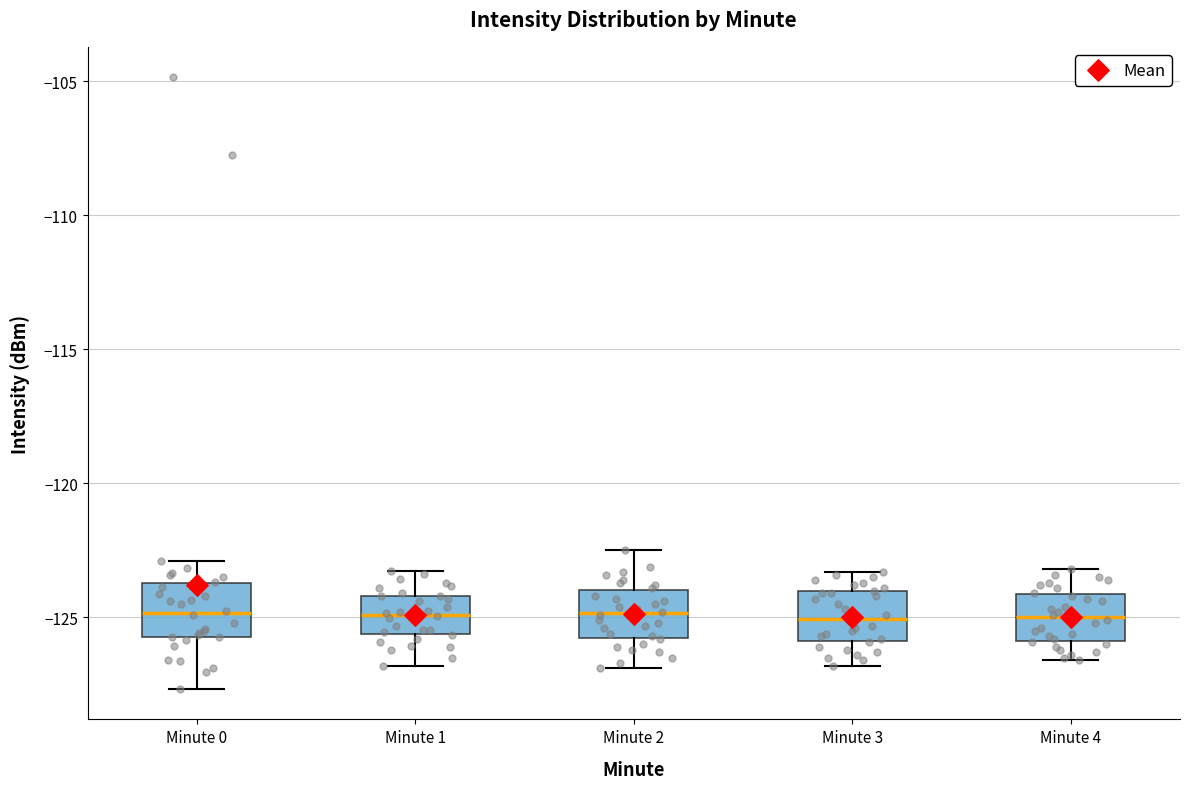

Reading left to right, read every box against the y-axis: the position of its median line, the range the box covers, and the ends of its whiskers. The values are not printed on the chart, so give them approximately, as read against the axis.

Minute 0: median -125.0, box -125.5 to -123.5, whiskers -127.5 to -123.0
Minute 1: median -125.0, box -125.5 to -124.0, whiskers -127.0 to -123.0
Minute 2: median -125.0, box -126.0 to -124.0, whiskers -127.0 to -122.5
Minute 3: median -125.0, box -126.0 to -124.0, whiskers -127.0 to -123.5
Minute 4: median -125.0, box -126.0 to -124.0, whiskers -126.5 to -123.0